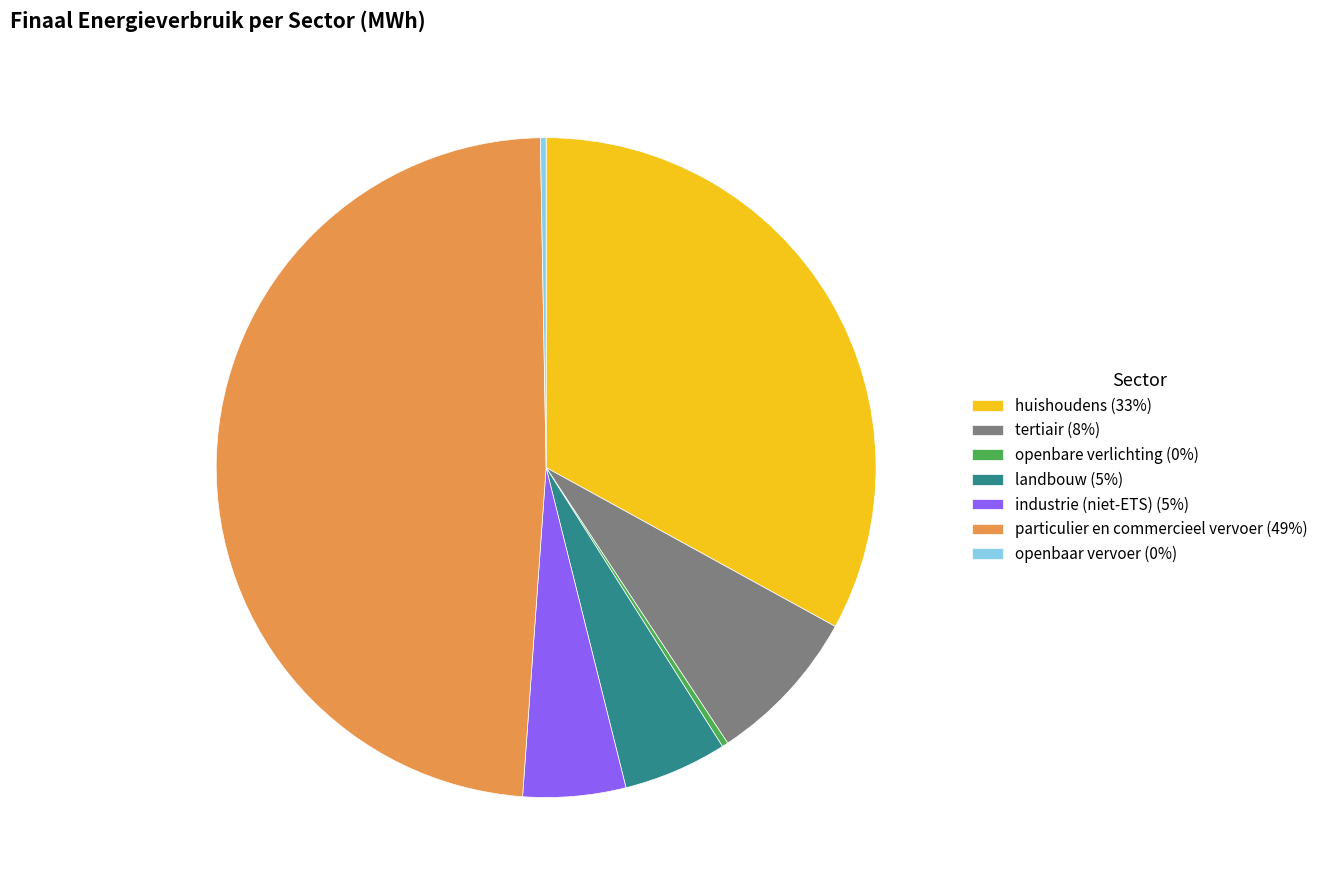

Is it true that industrie (niet-ETS) is 11% of the pie?

False